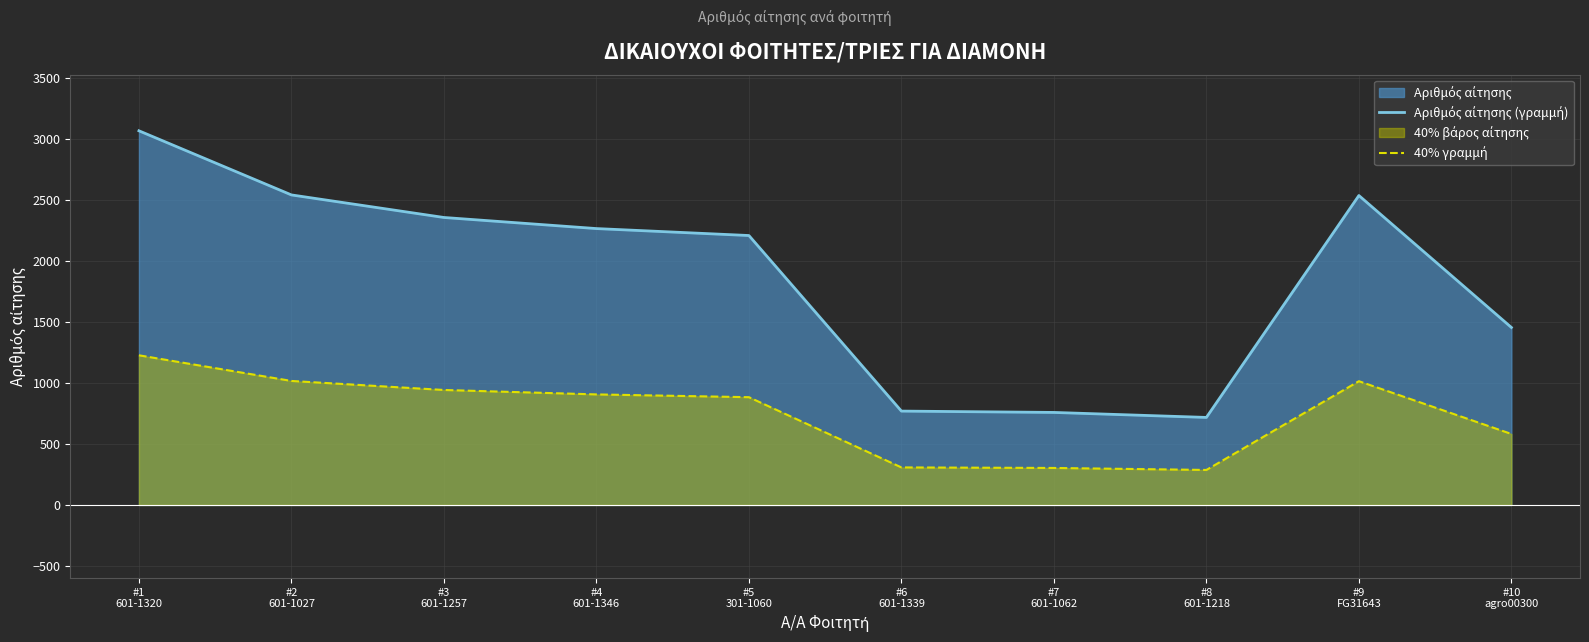

The value of 40% γραμμή at #2
601-1027 is 1017.2. True or false?

True